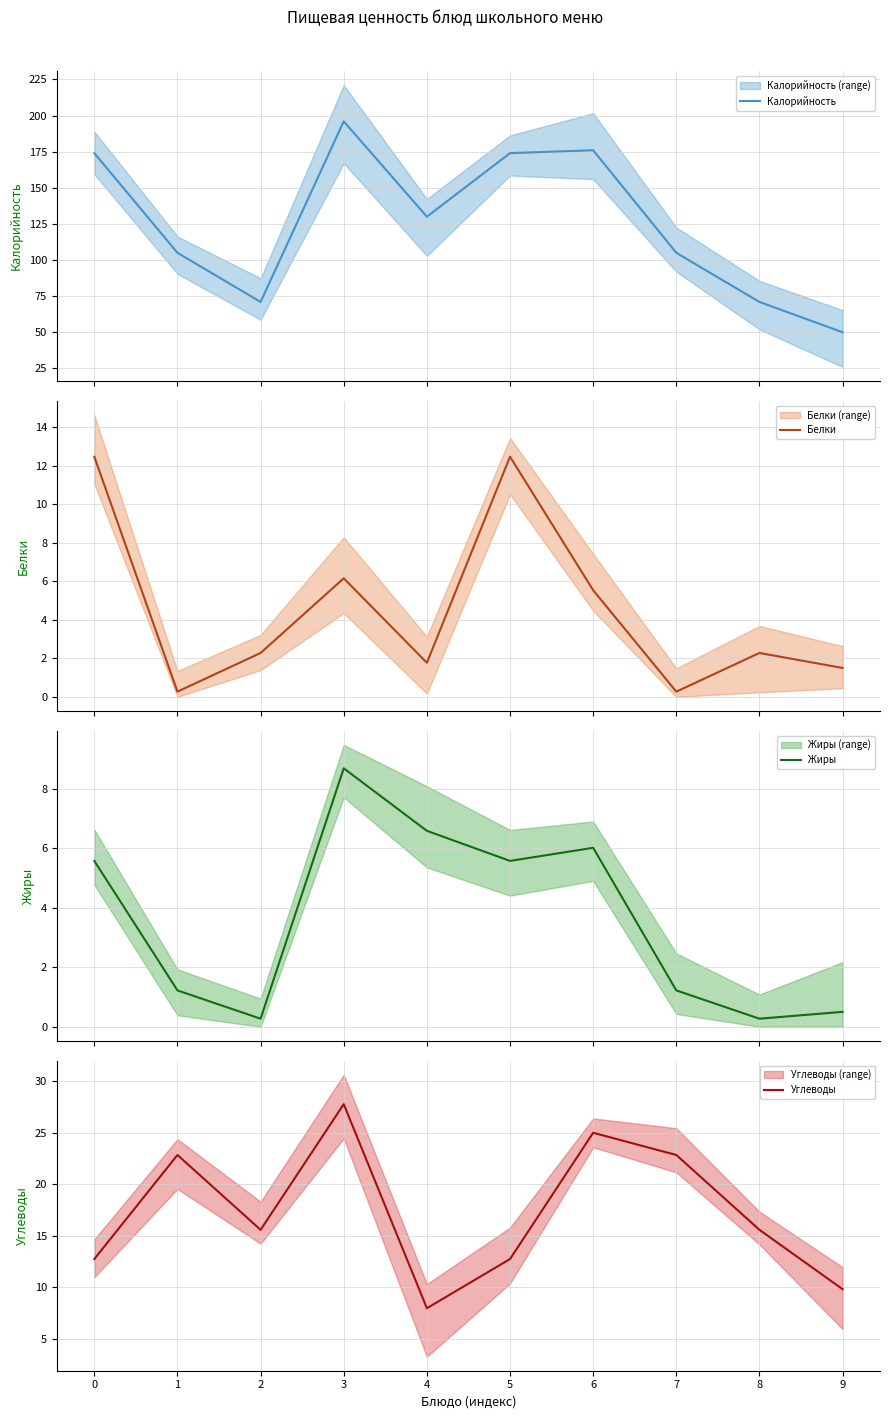

What is the difference between the second highest and minimum values in the Жиры series?

6.3